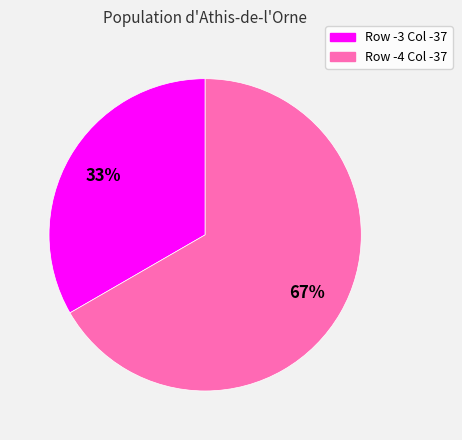

To the nearest percent, what percentage of the pie is Row -4 Col -37?

67%